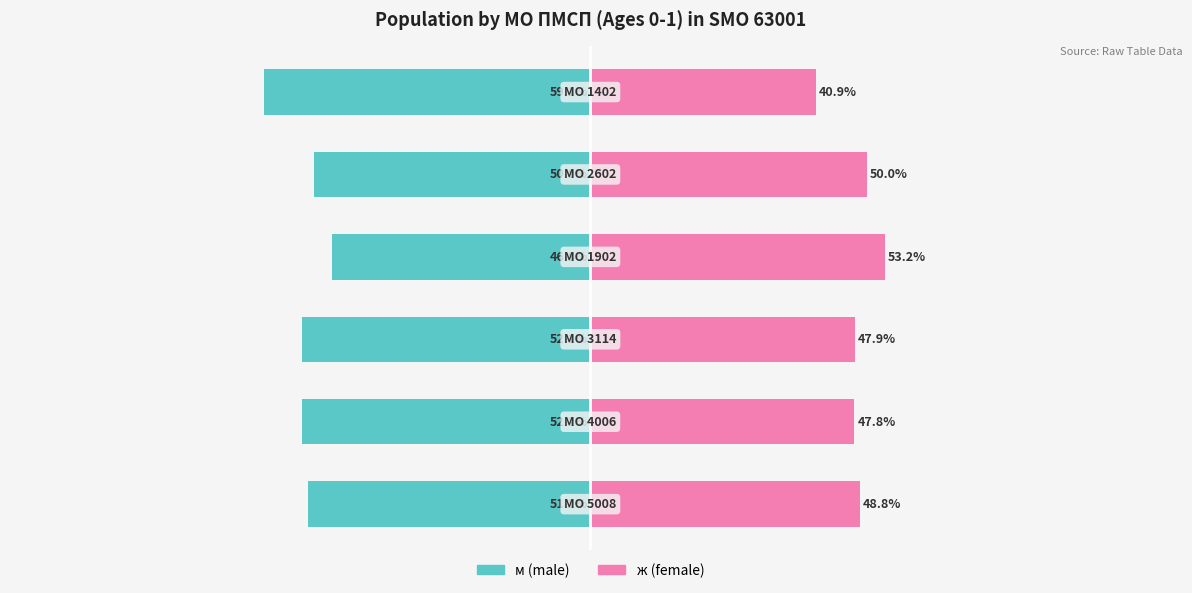

Which series has the largest range (max minus min)?

м (male)